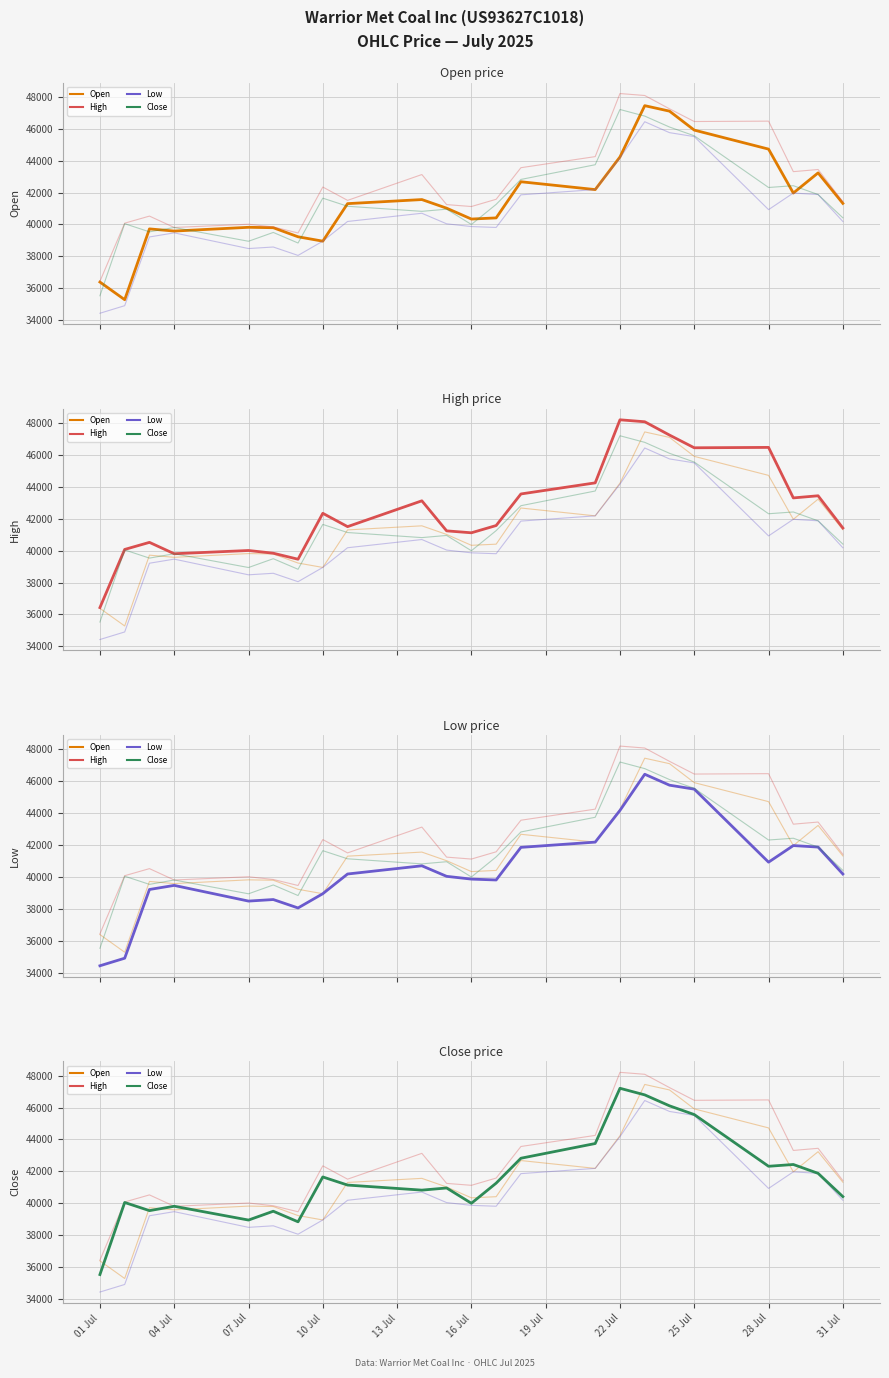

Is the value of High at 07 Jul greater than the value of Low at 16 Jul?

Yes